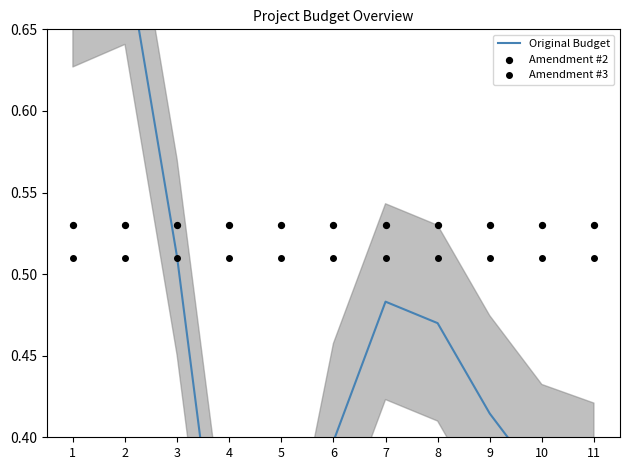

What is the total value across all series at 7?

1.5